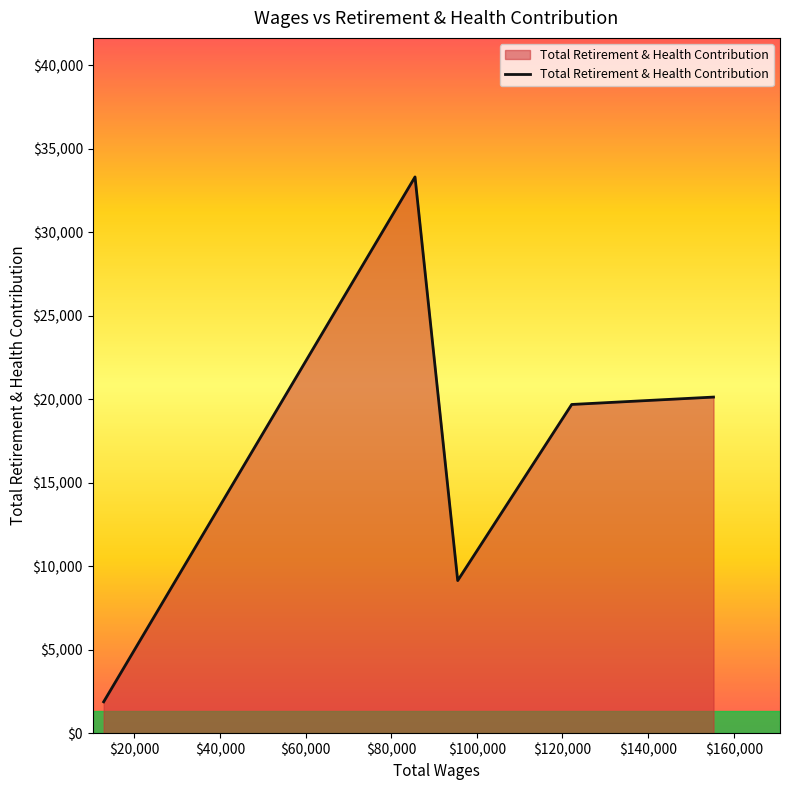

Reading left to right, extract all data points from this chart.

1878	33314	9140	19687	20130